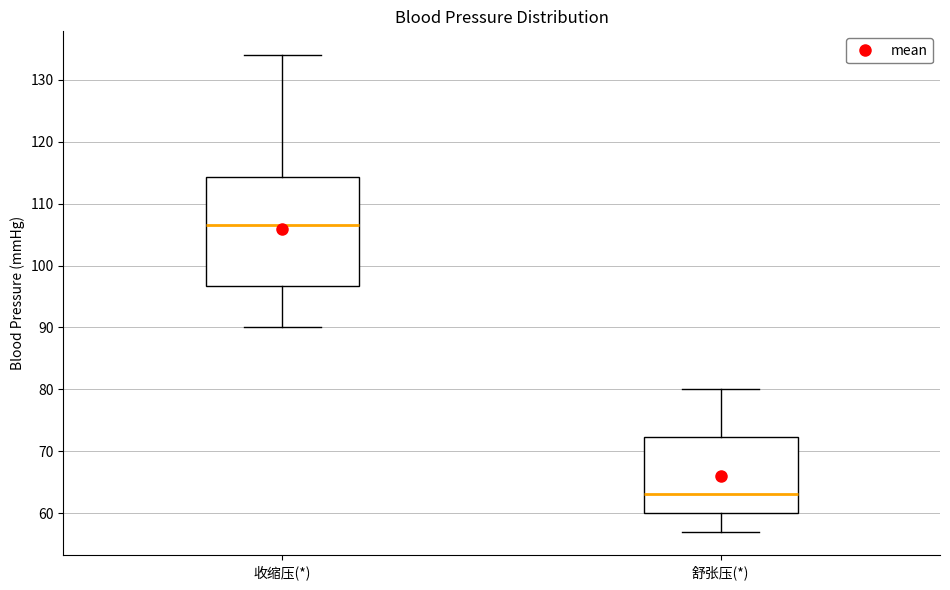

Where does the lower whisker of the box for 舒张压(*) end on the y-axis? The values are not printed on the chart, so give them approximately, as read against the axis.

57